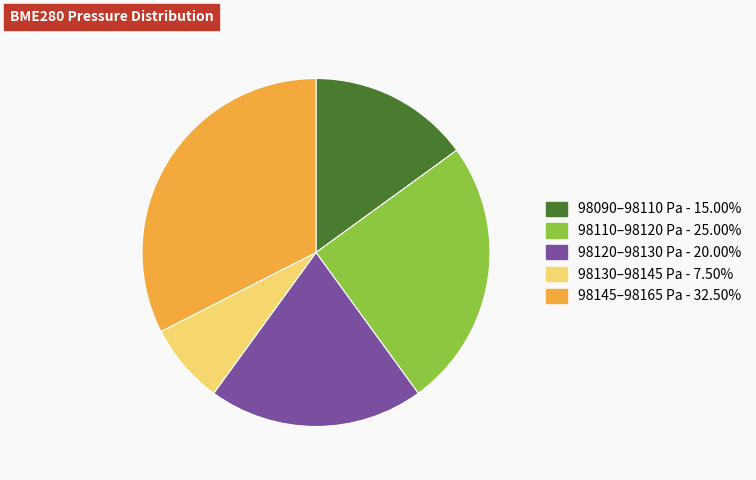

Approximately how many times larger is the value at 98145–98165 Pa - 32.50% compared to 98130–98145 Pa - 7.50%?

4.3